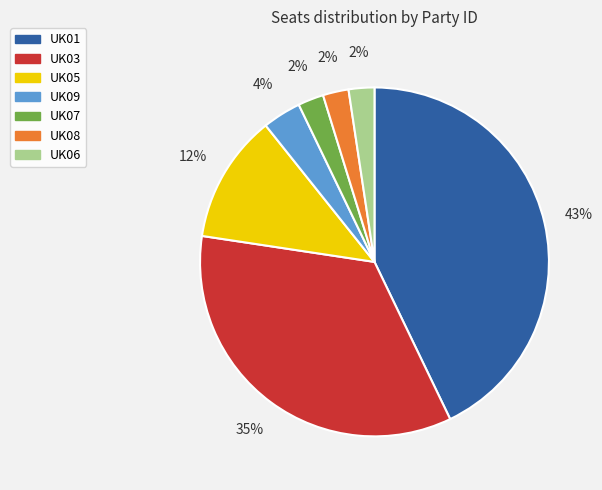

Do UK06 and UK08 together represent more than half of the pie?

No